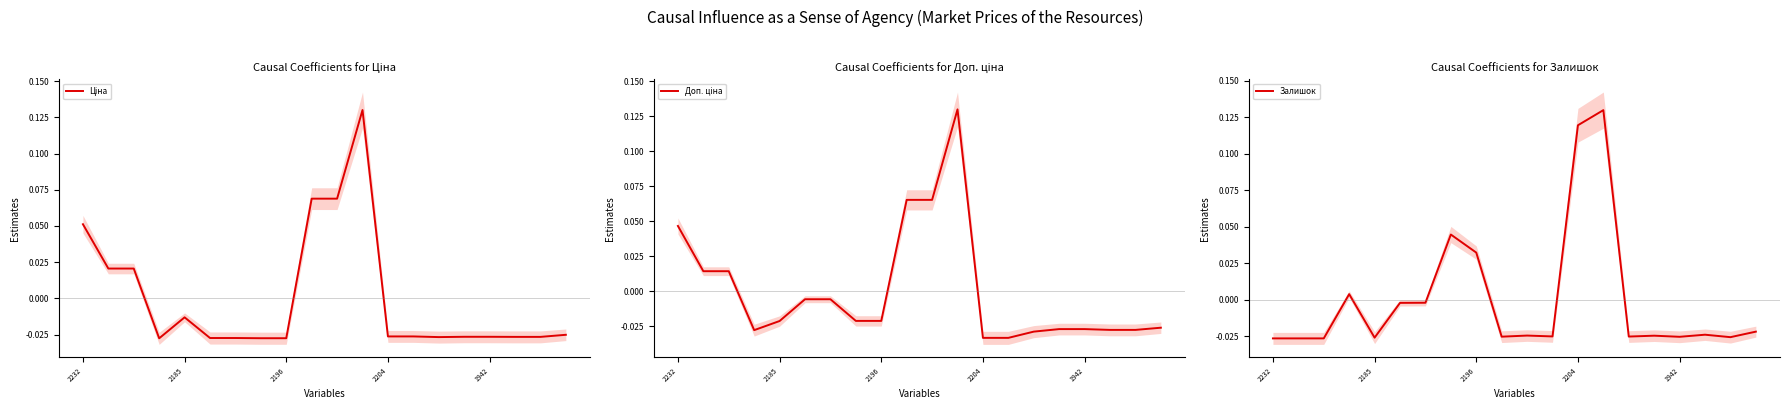

How many categories are shown in the chart?

20